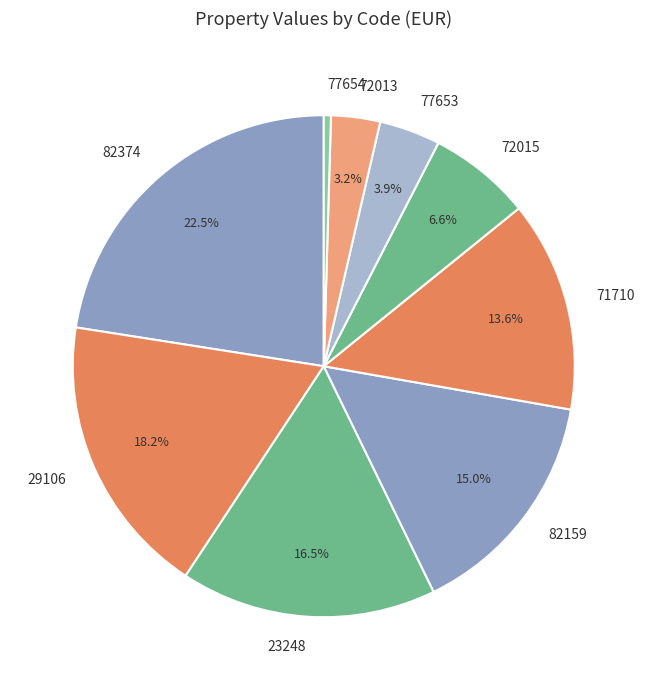

How many slices are in this pie chart?

9